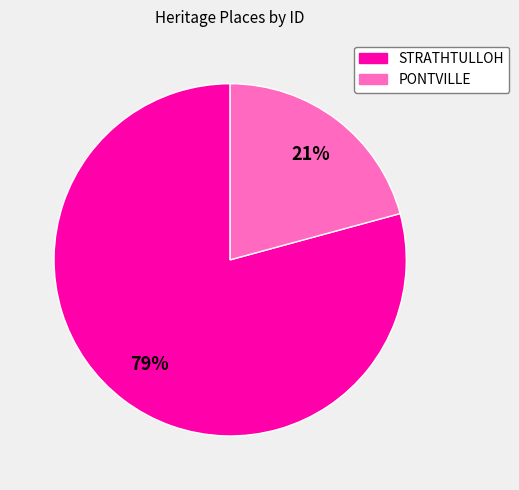

Combined, do STRATHTULLOH and PONTVILLE account for over 50%?

Yes